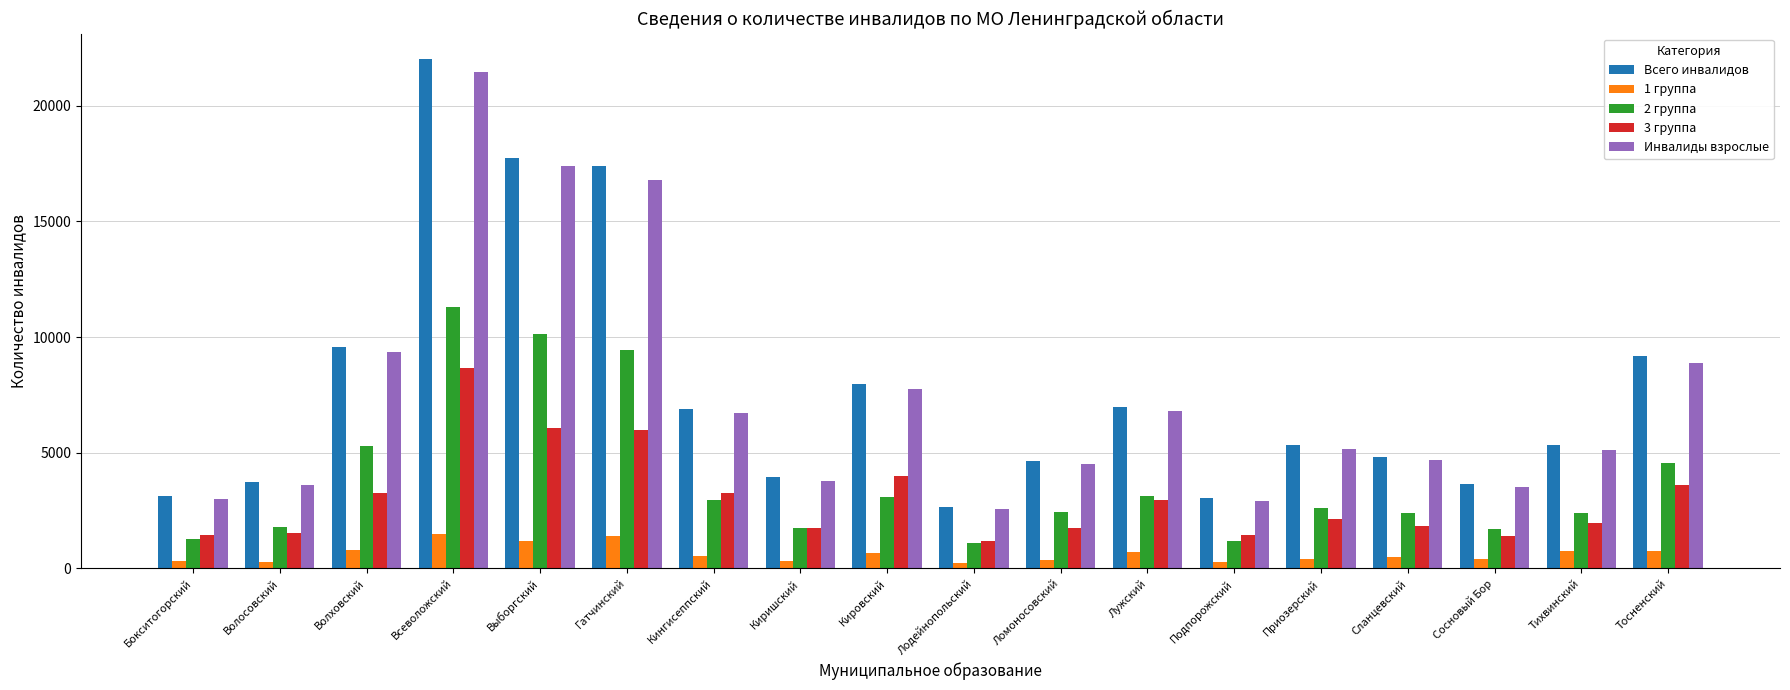

Which series changed the most between Кингисеппский and Киришский?

Всего инвалидов